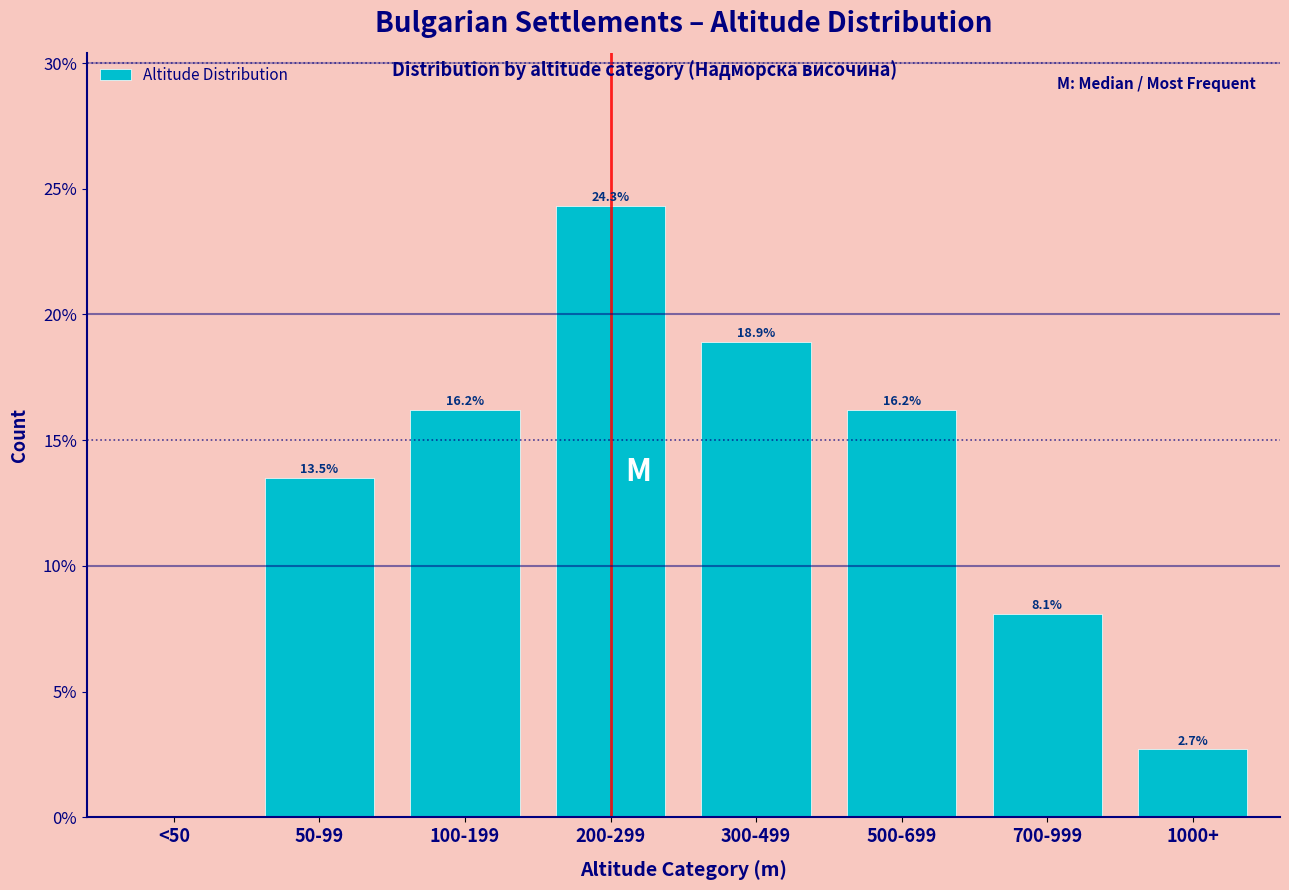

Reading left to right, list all the values displayed in this chart.

<50=0.0	50-99=13.5	100-199=16.2	200-299=24.3	300-499=18.9	500-699=16.2	700-999=8.1	1000+=2.7